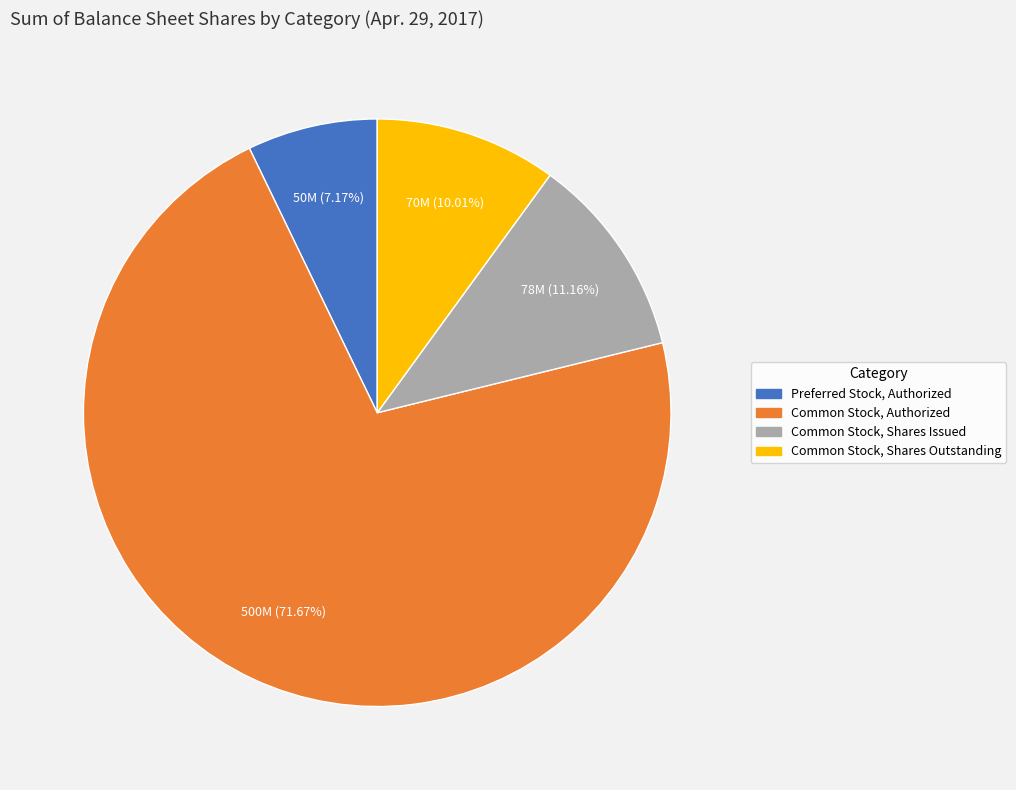

Is there any slice that represents more than half of the pie?

Yes